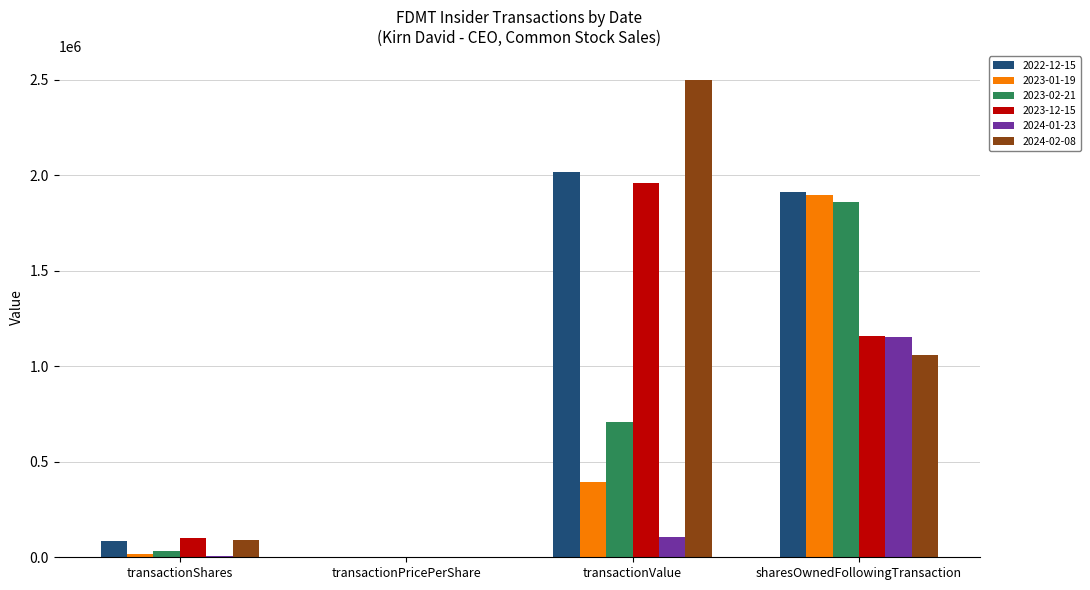

What is the sum of the 2023-01-19 values at transactionValue and sharesOwnedFollowingTransaction?

2286073.0